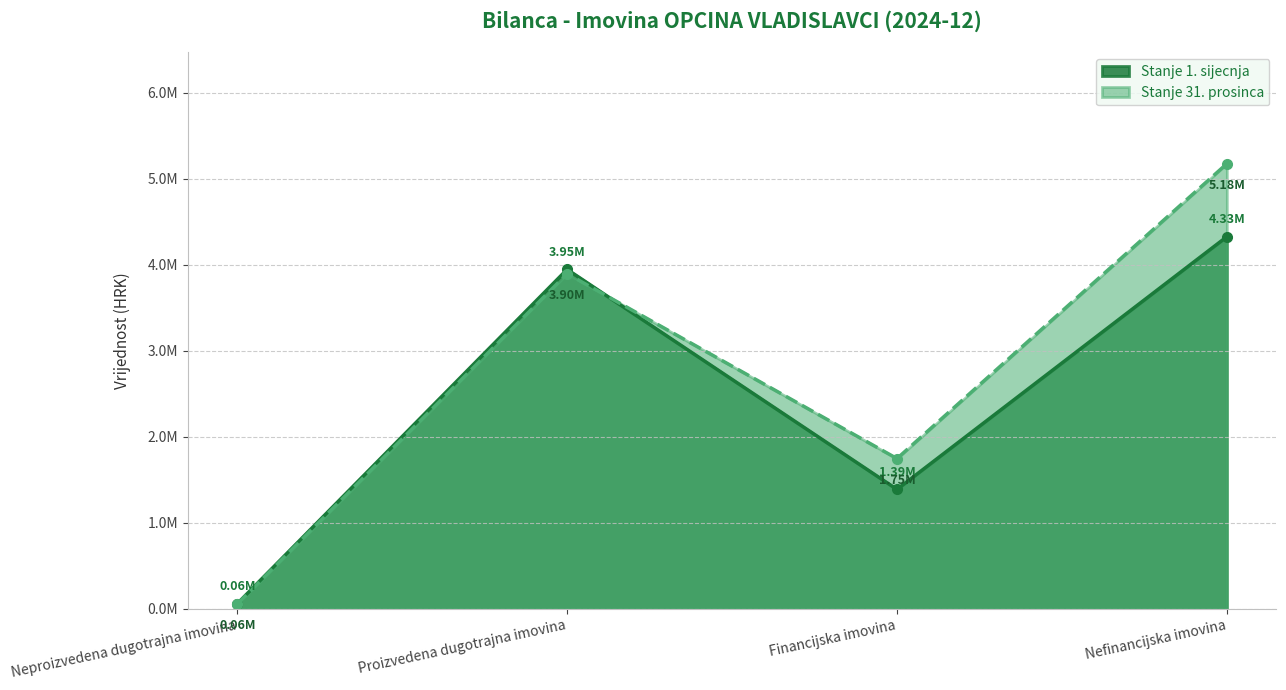

Which label corresponds to the smallest value in the chart?

Neproizvedena dugotrajna imovina